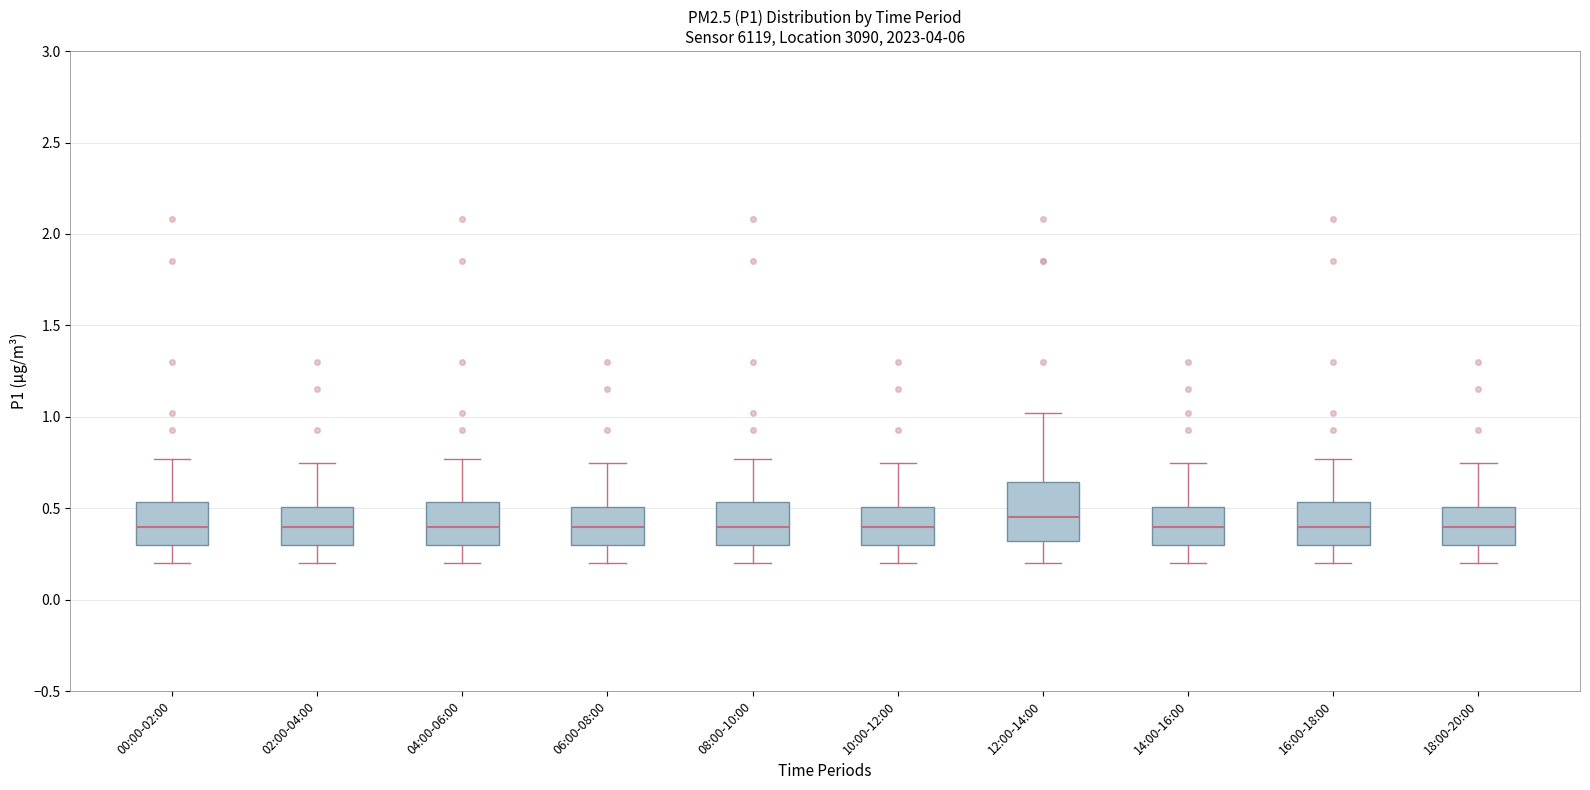

Comparing the boxes themselves (not the whiskers), which one is the tallest?

12:00-14:00